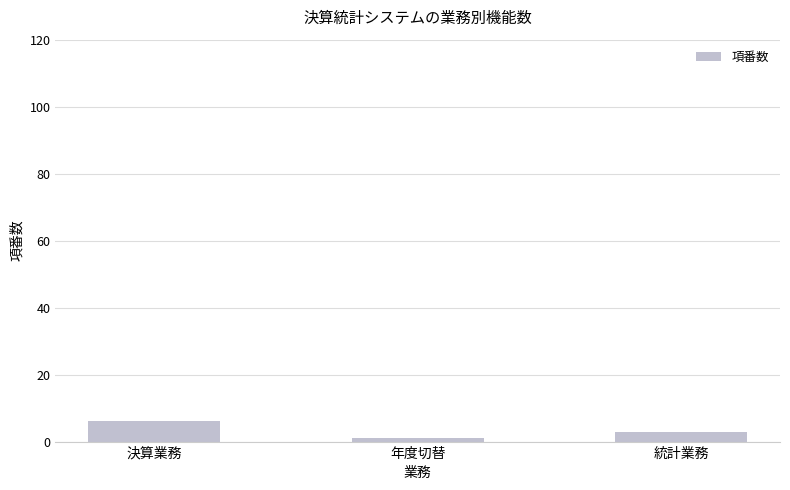

How many data points does each series have?

3